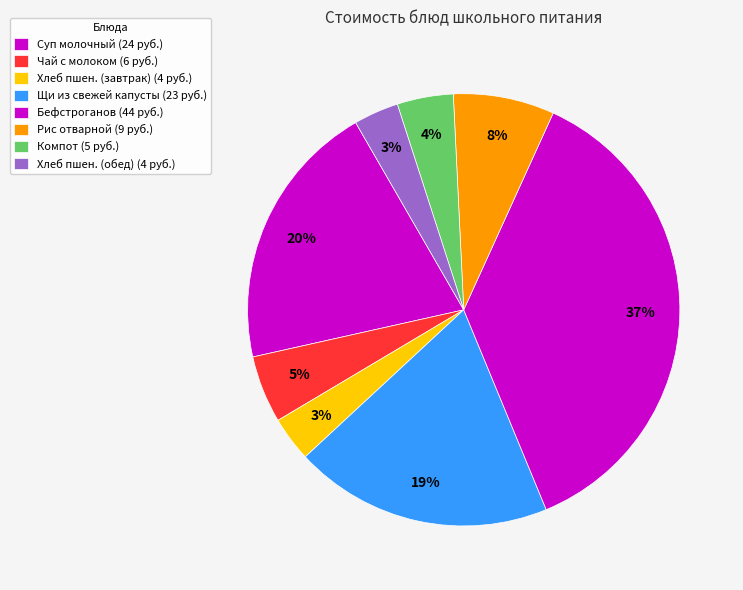

How many slices are in this pie chart?

8